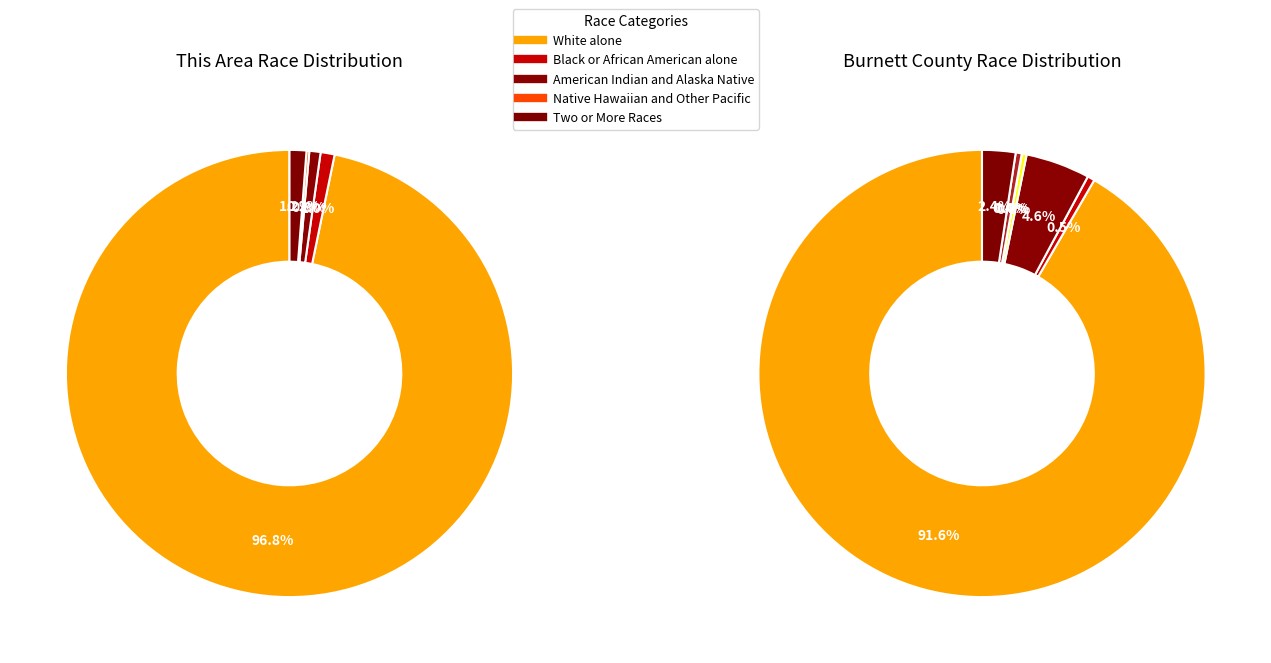

True or false: American Indian and Alaska Native accounts for 15% of the total.

False